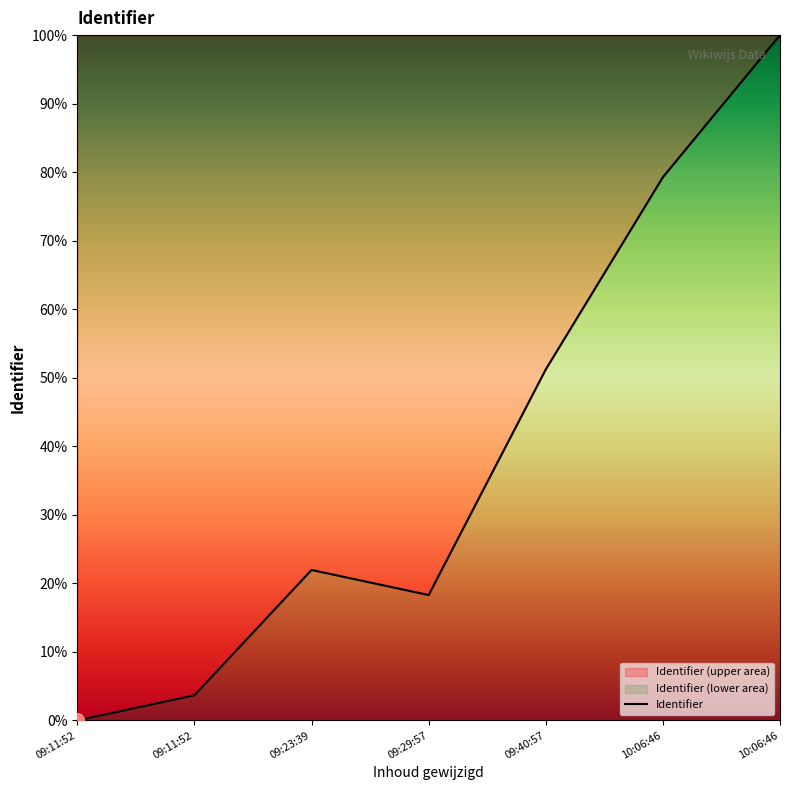

How many values are above zero?

6